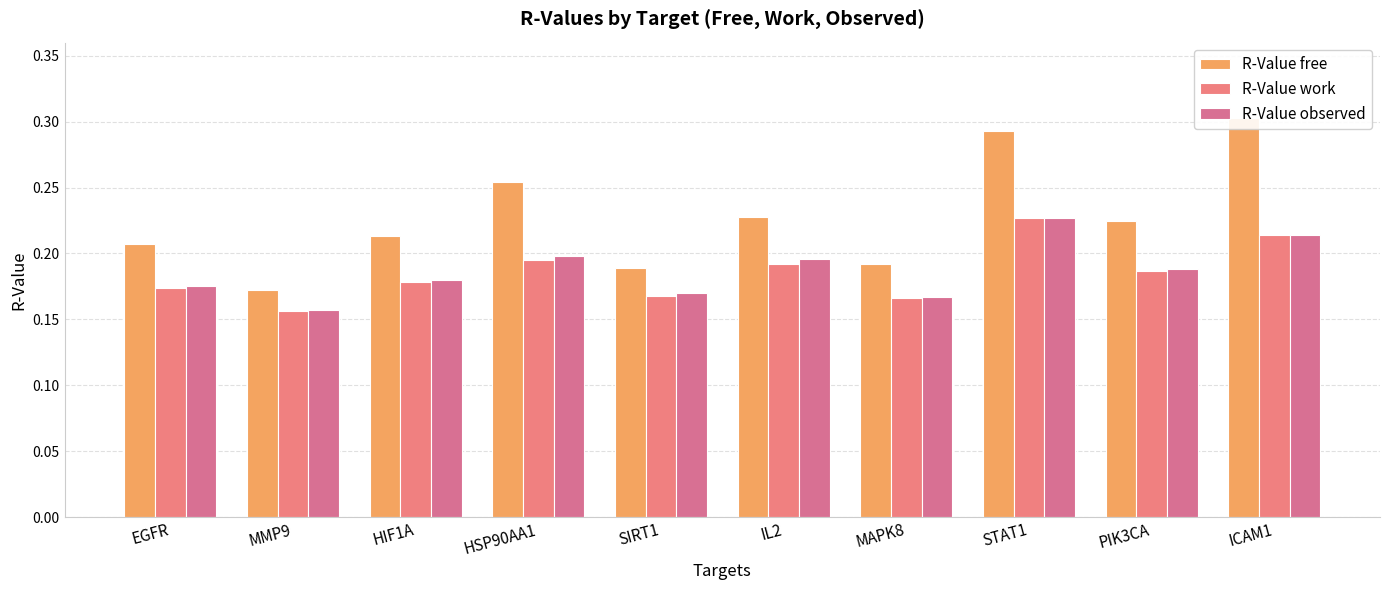

Where is R-Value observed nearest to the value 0?

MMP9